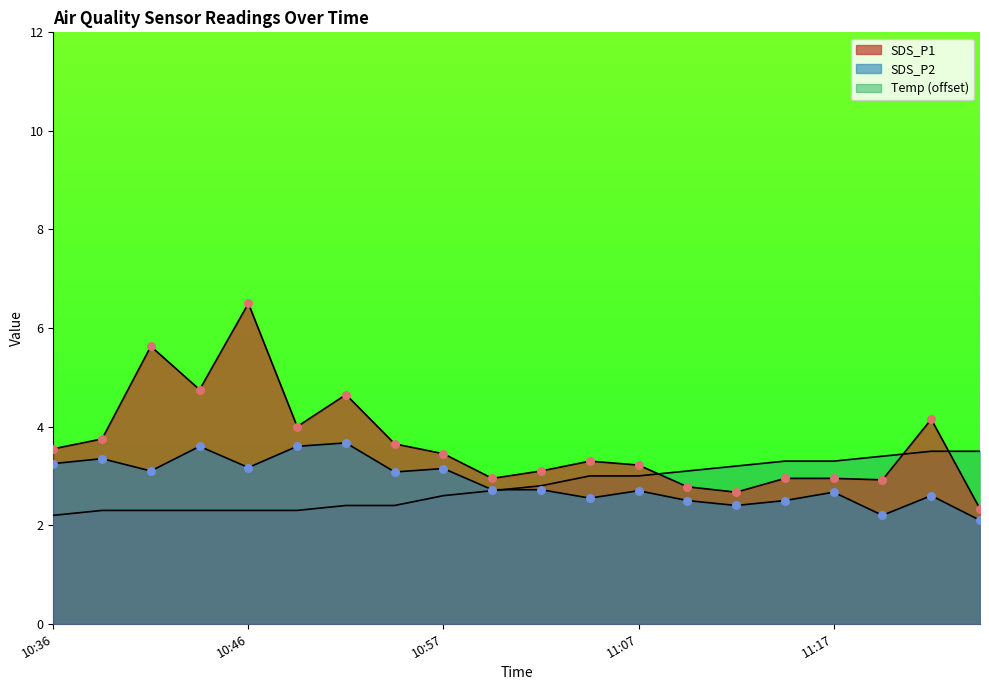

What is the total value across all series at 10:49?

9.9